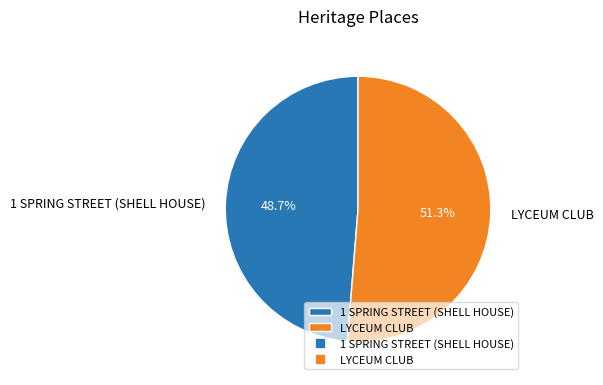

To the nearest percent, what percentage of the pie is 1 SPRING STREET (SHELL HOUSE)?

49%